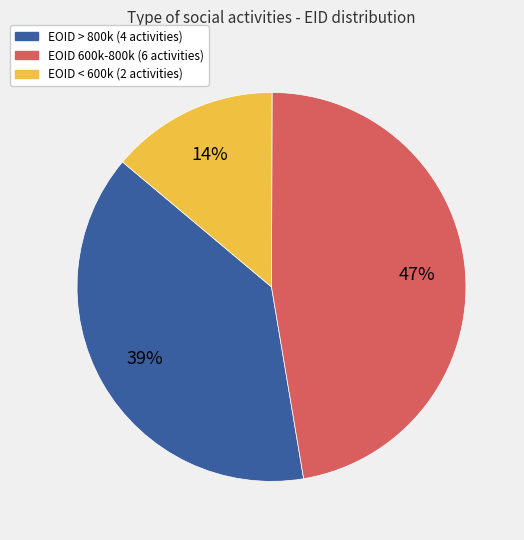

How many segments does this pie chart have?

3